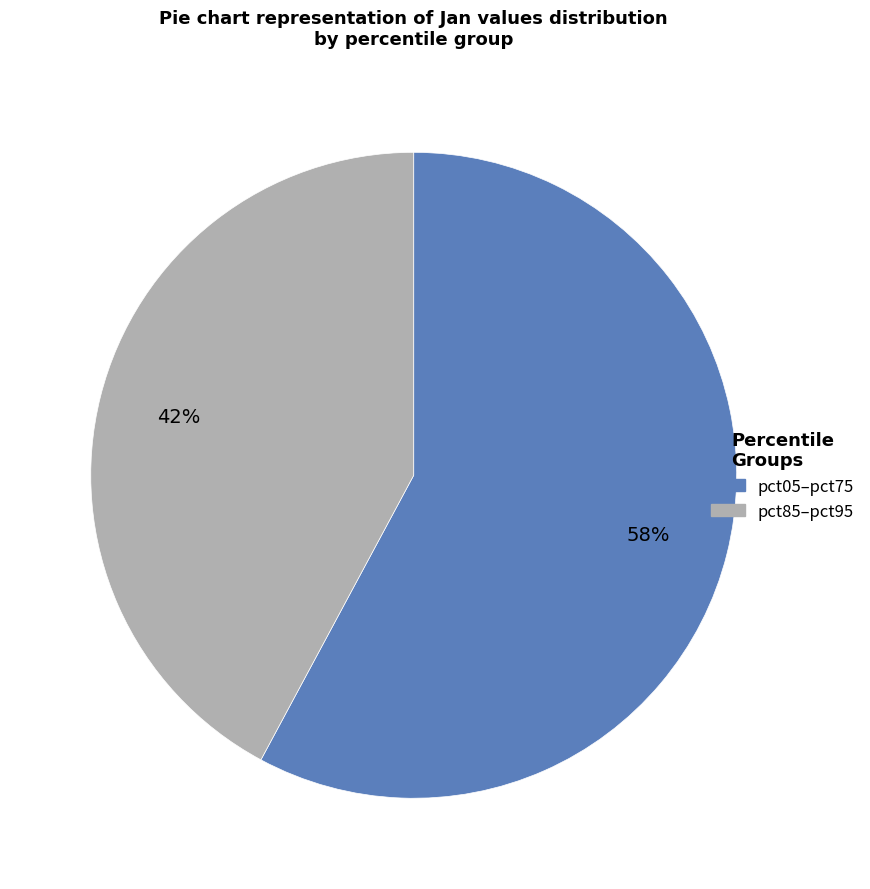

To the nearest percent, what is the difference between the largest and smallest slice percentages?

16%